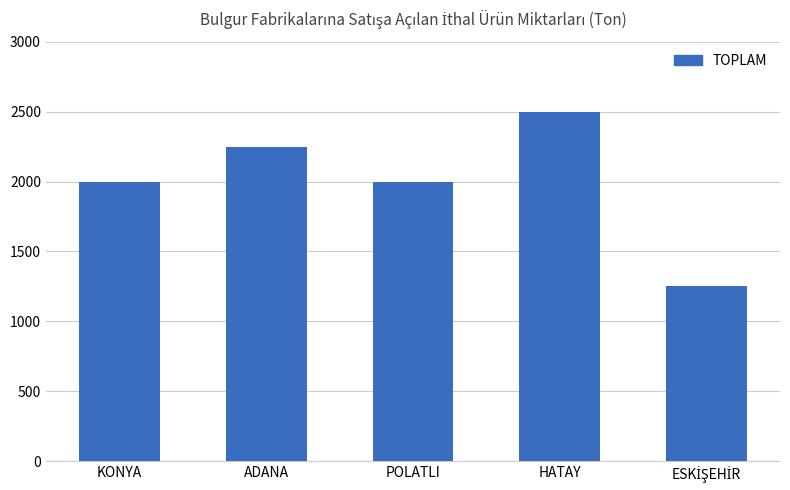

Reading left to right, extract all data points from this chart.

2000	2250	2000	2500	1250